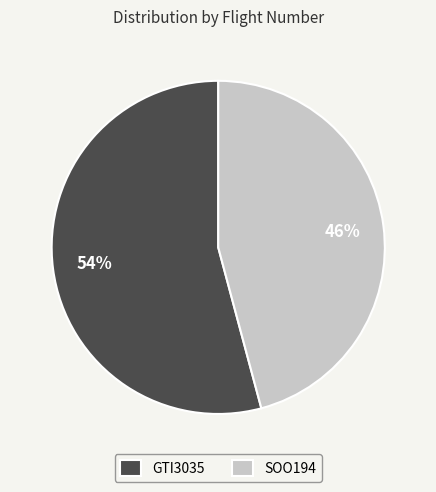

To the nearest percent, what is the average slice percentage?

50%